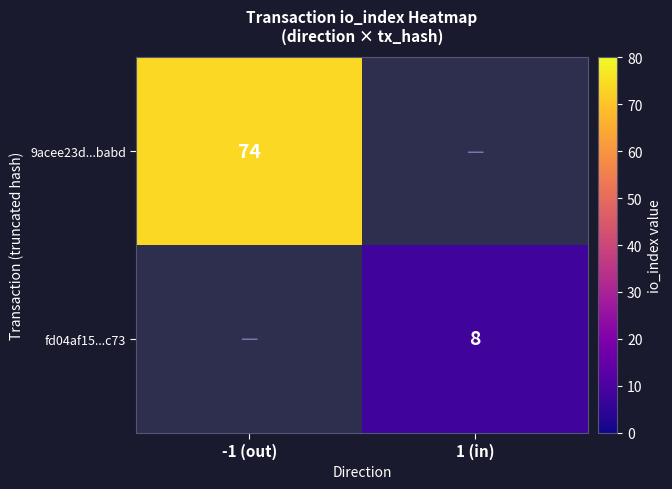

Which series has the widest spread of values?

9acee23d...babd